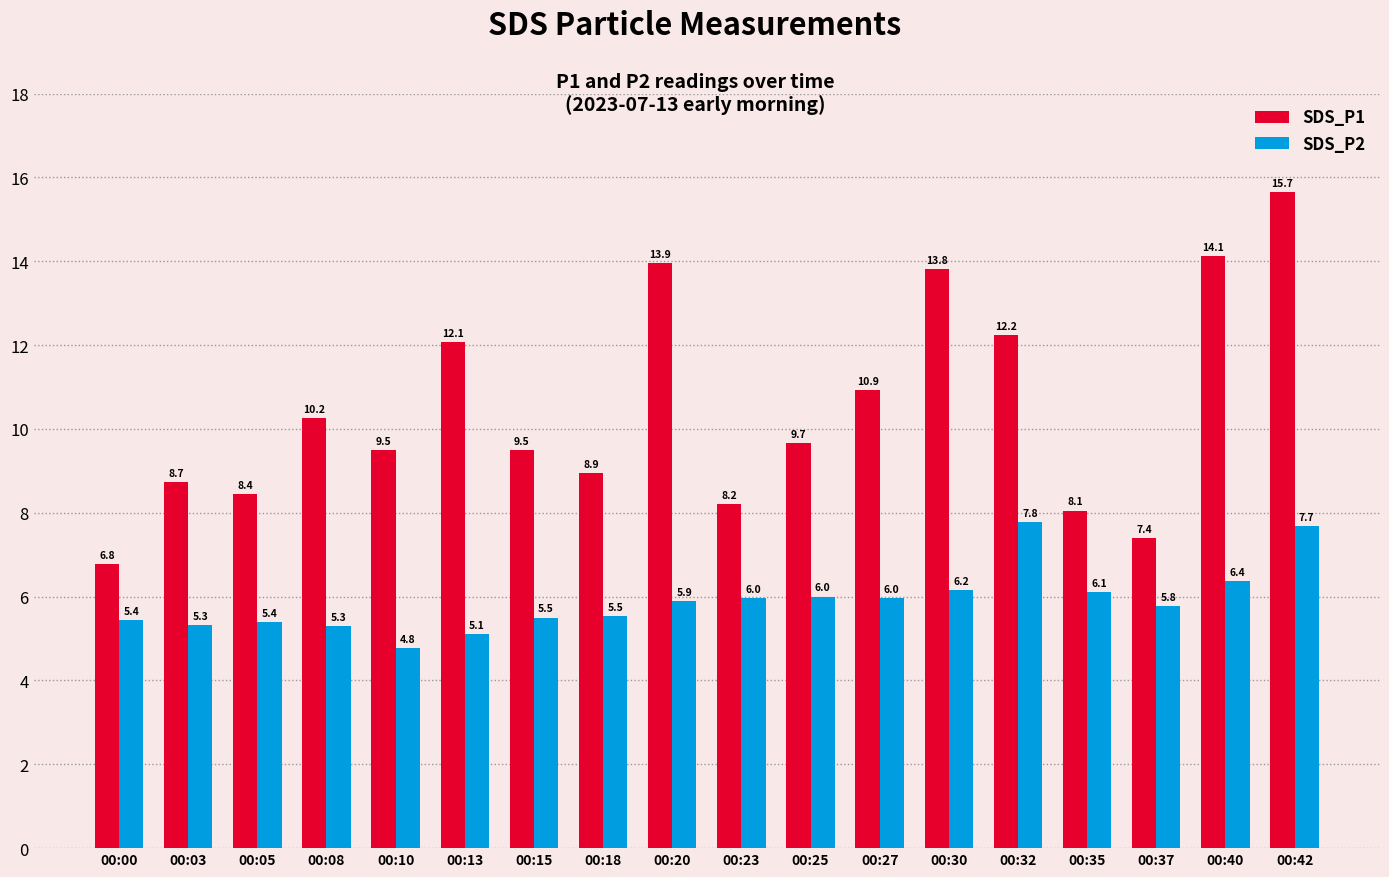

Is it true that SDS_P2 equals 5.3 at 00:32?

False